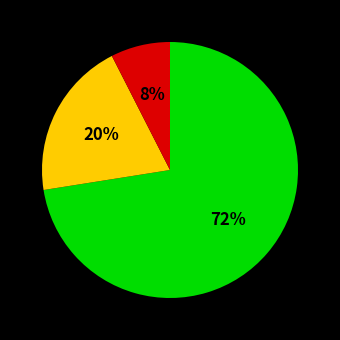

To the nearest percent, what is the average slice percentage?

33%